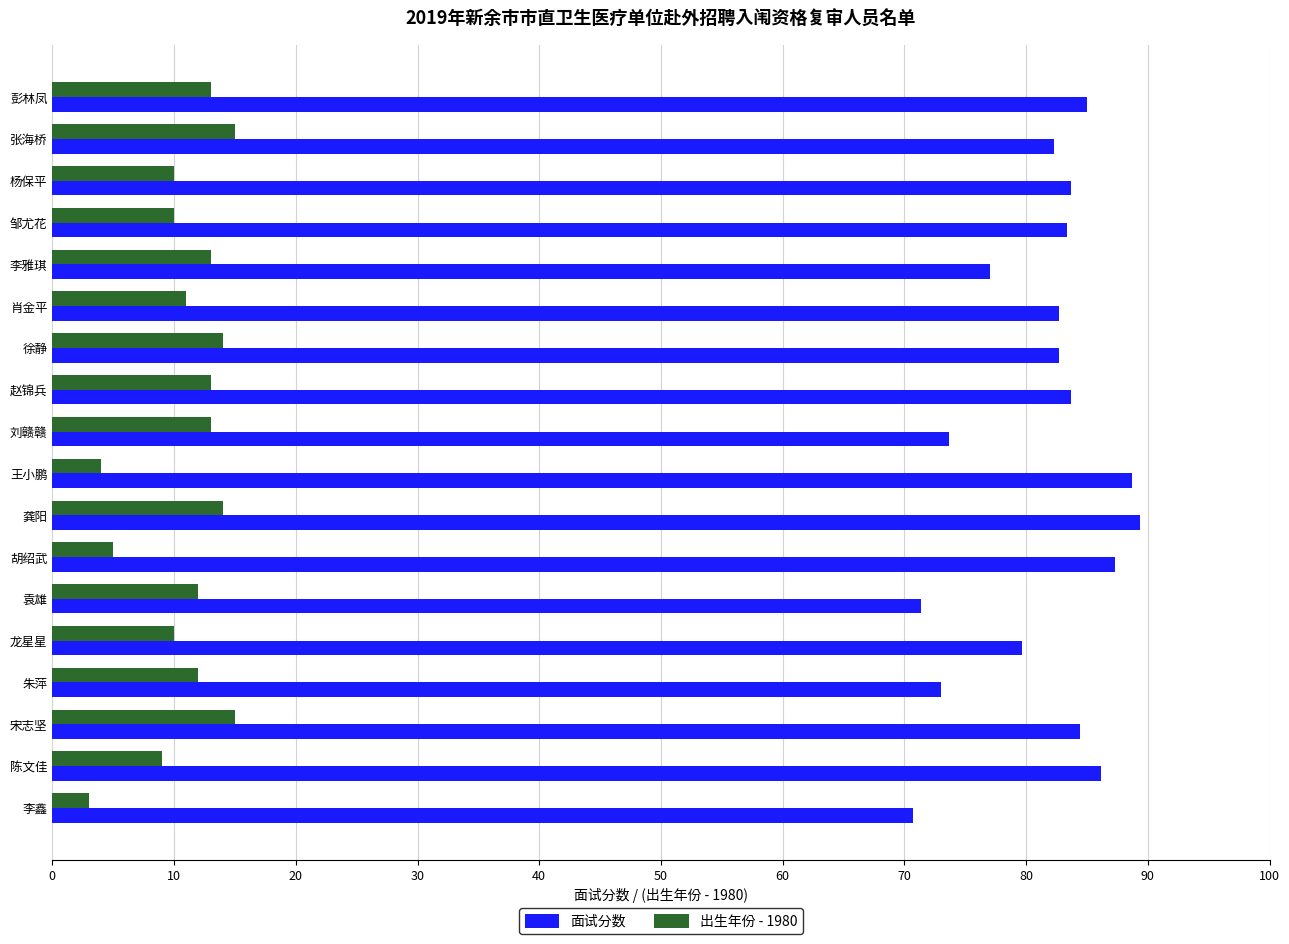

Rank the series by their average value, from lowest to highest.

出生年份 - 1980, 面试分数